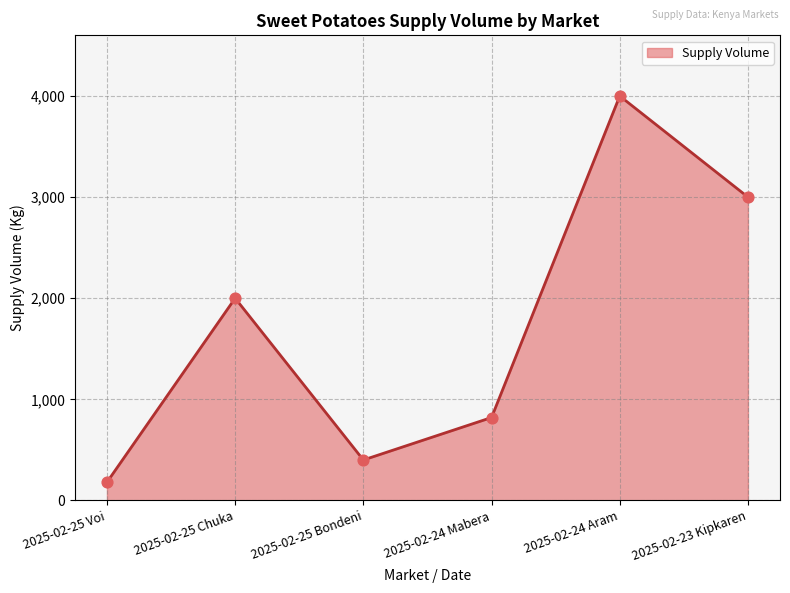

What is the ratio of the value at 2025-02-25 Chuka to the value at 2025-02-25 Voi?

11.1